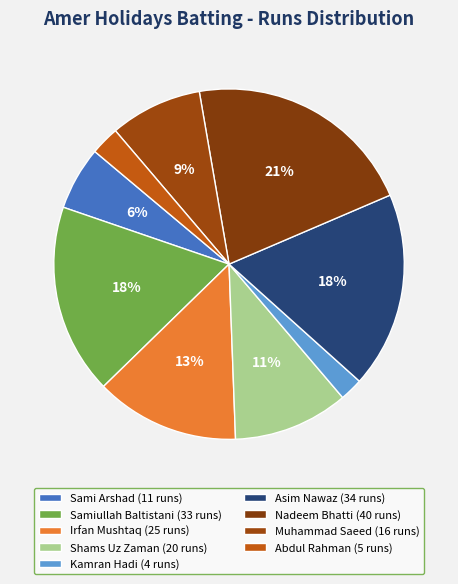

How many segments does this pie chart have?

9